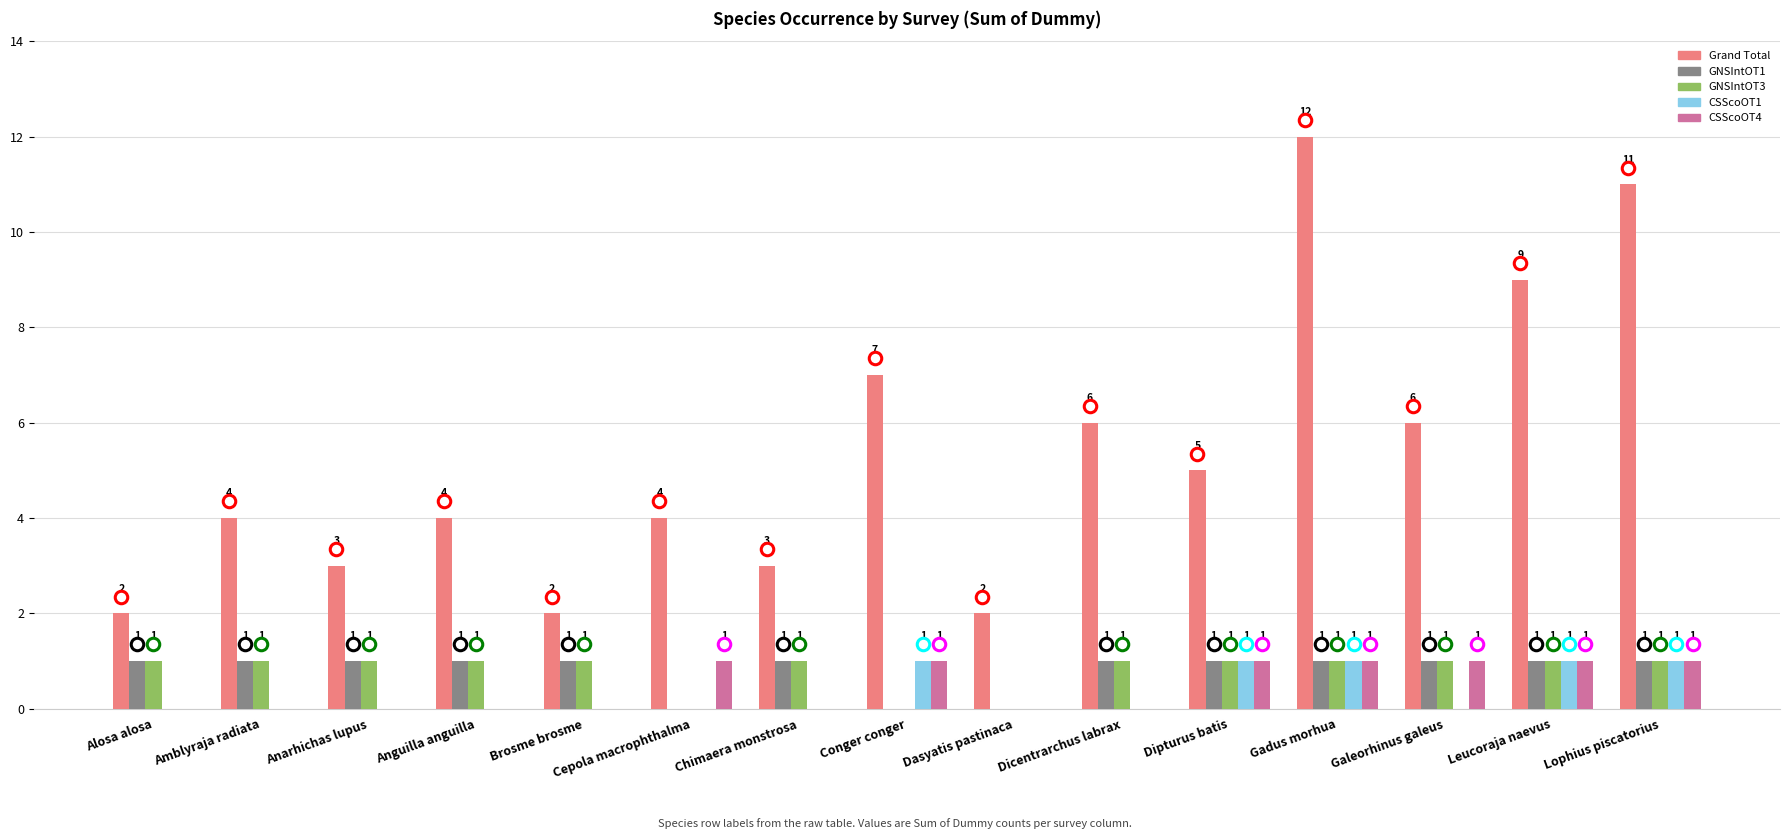

Which series has the widest spread of values?

Grand Total